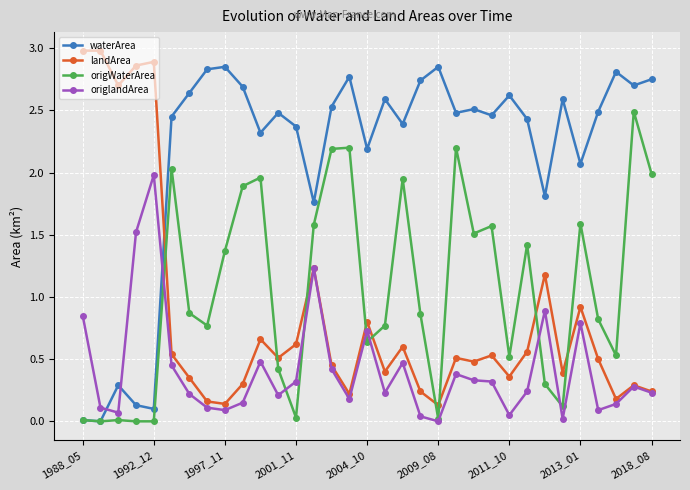

Which series has the largest total across all categories?

waterArea